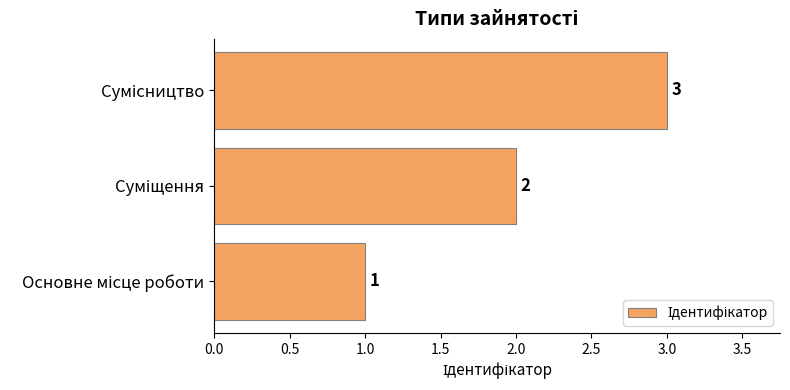

What is the greatest value displayed?

3